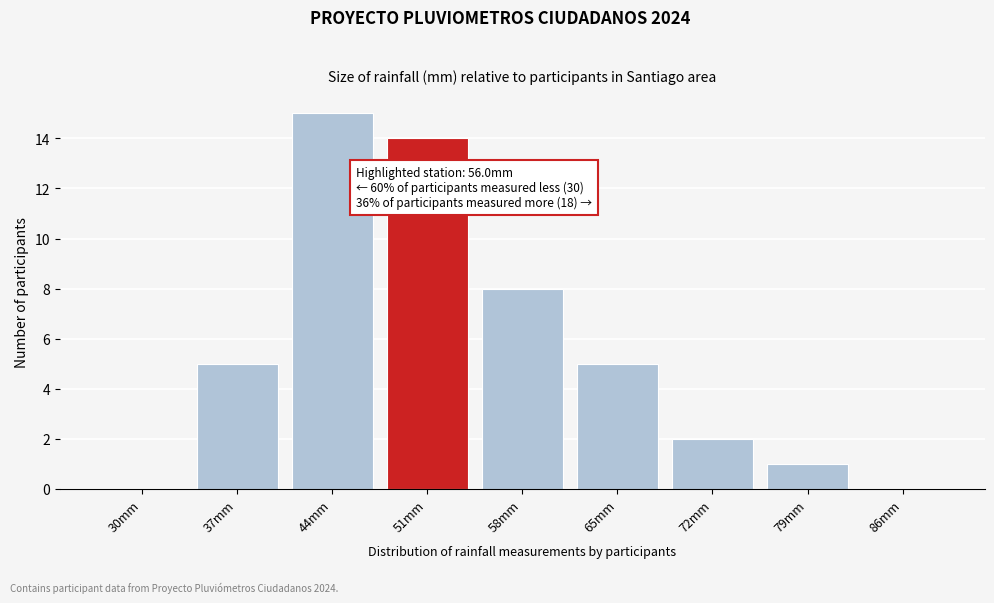

Reading left to right, list all the values displayed in this chart.

30mm=0	37mm=5	44mm=15	51mm=14	58mm=8	65mm=5	72mm=2	79mm=1	86mm=0